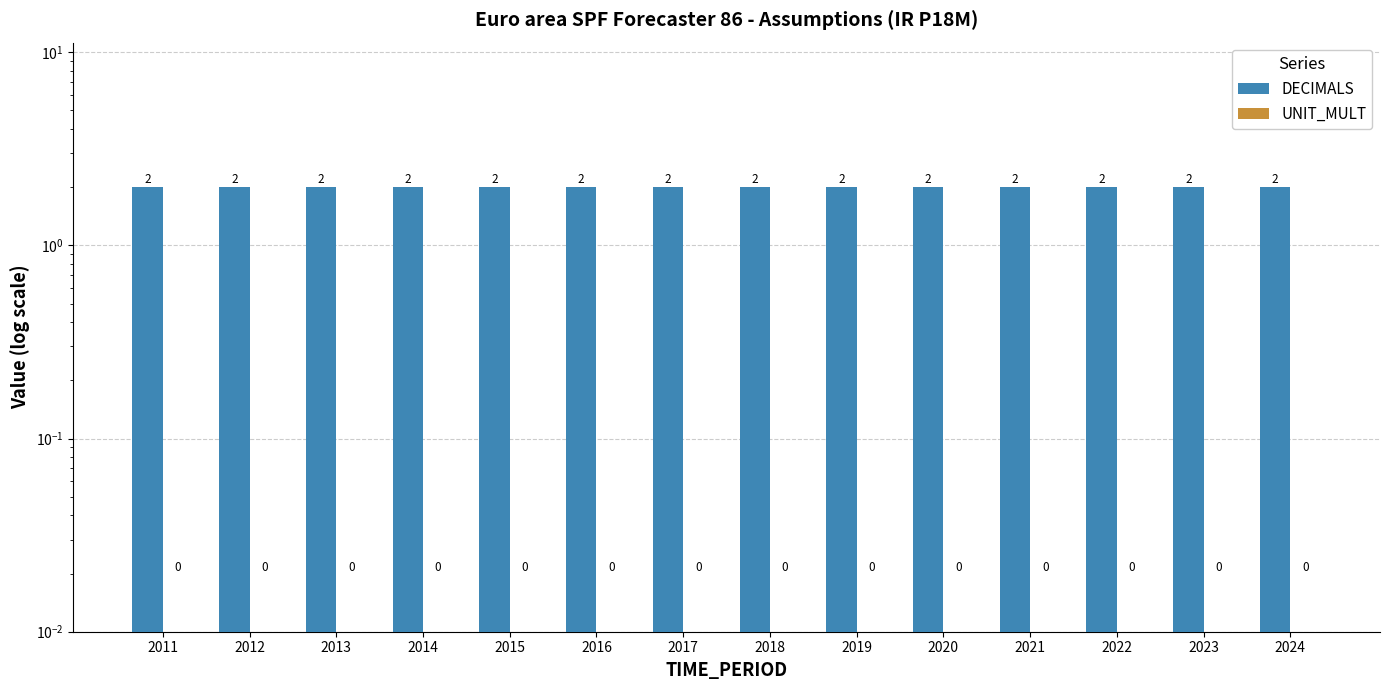

At which category is the sum across all series the highest?

2011